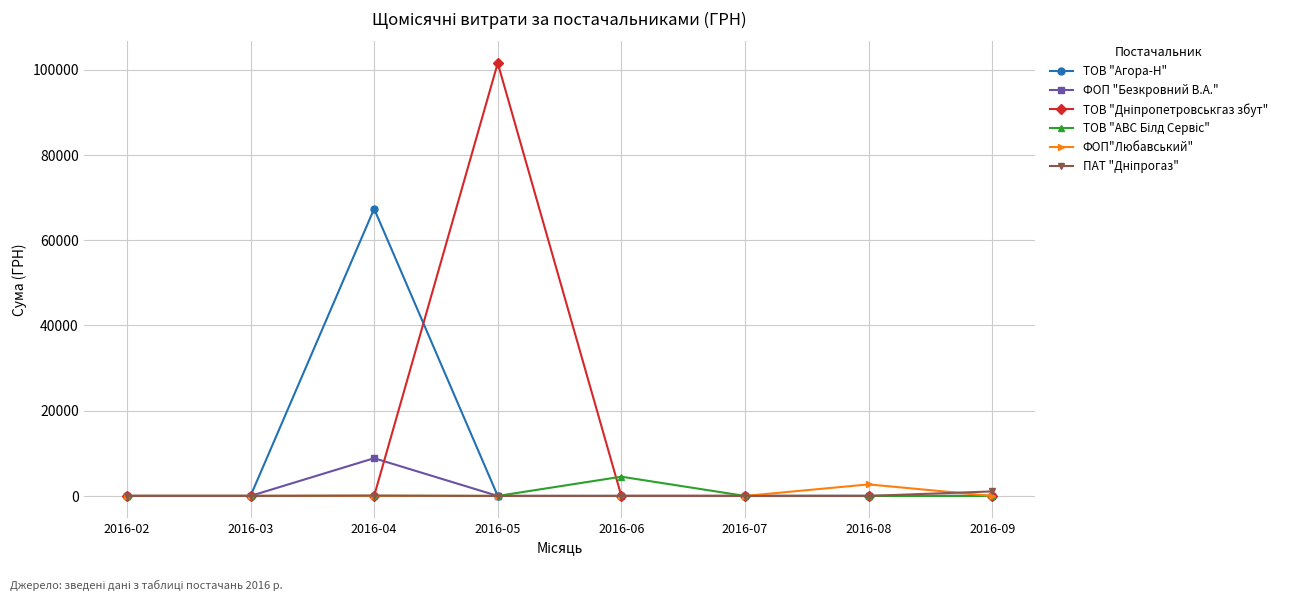

How many series are shown in this chart?

6